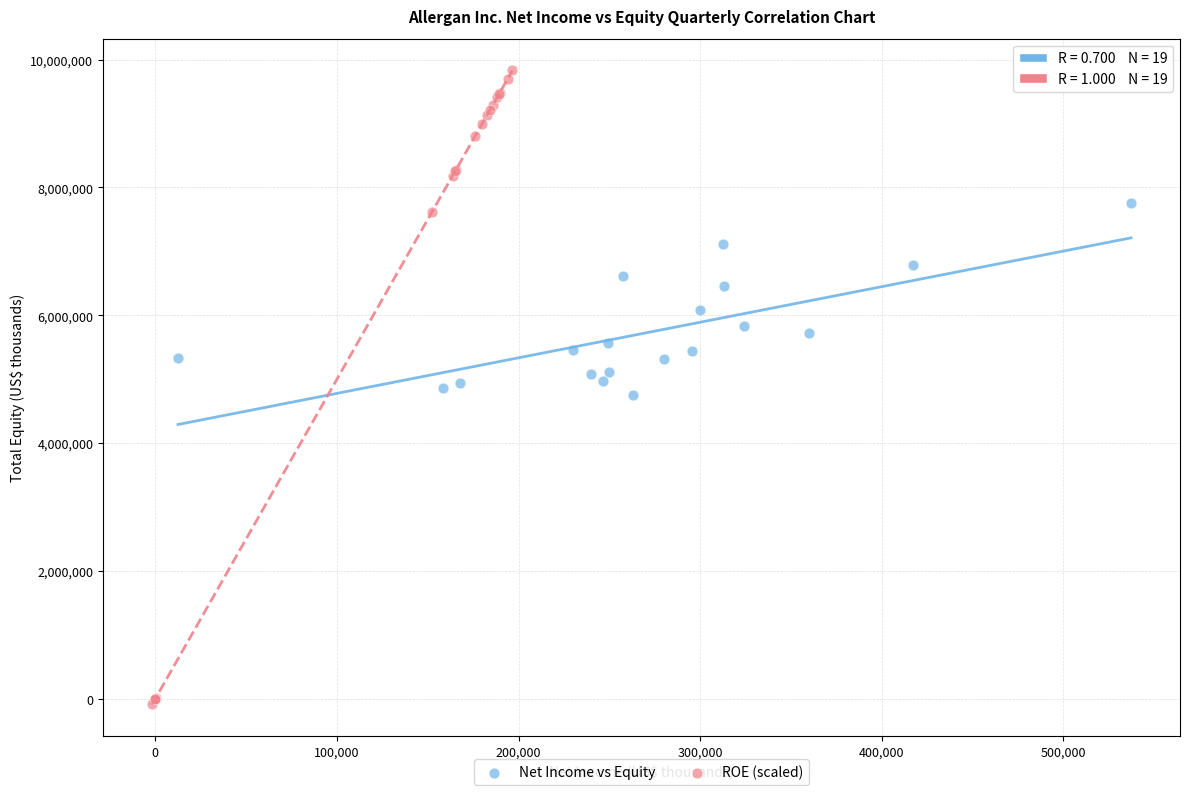

Which series reaches the minimum Y coordinate?

ROE (scaled)